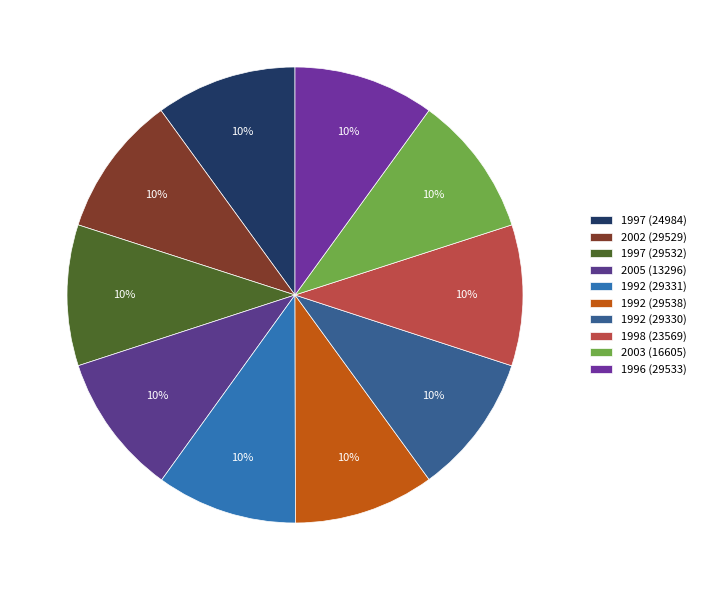

Count the number of slices in the pie.

10